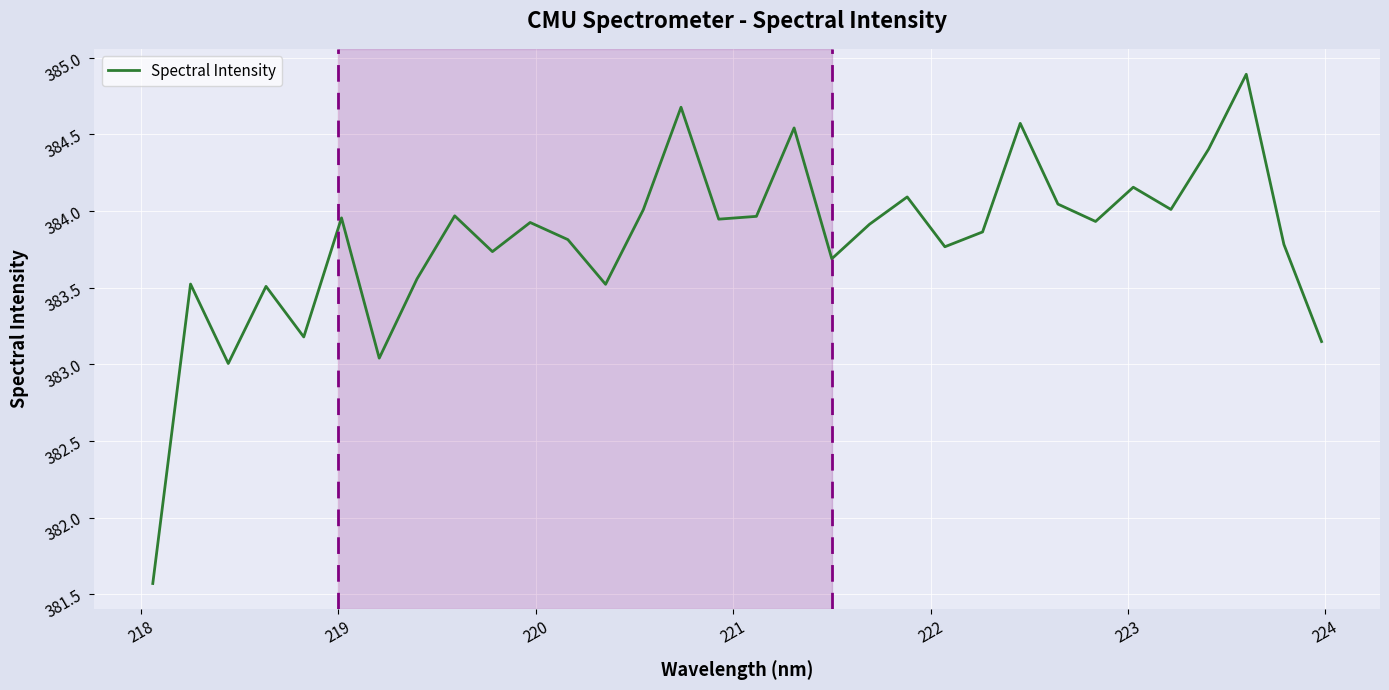

What is the greatest value displayed?

384.9